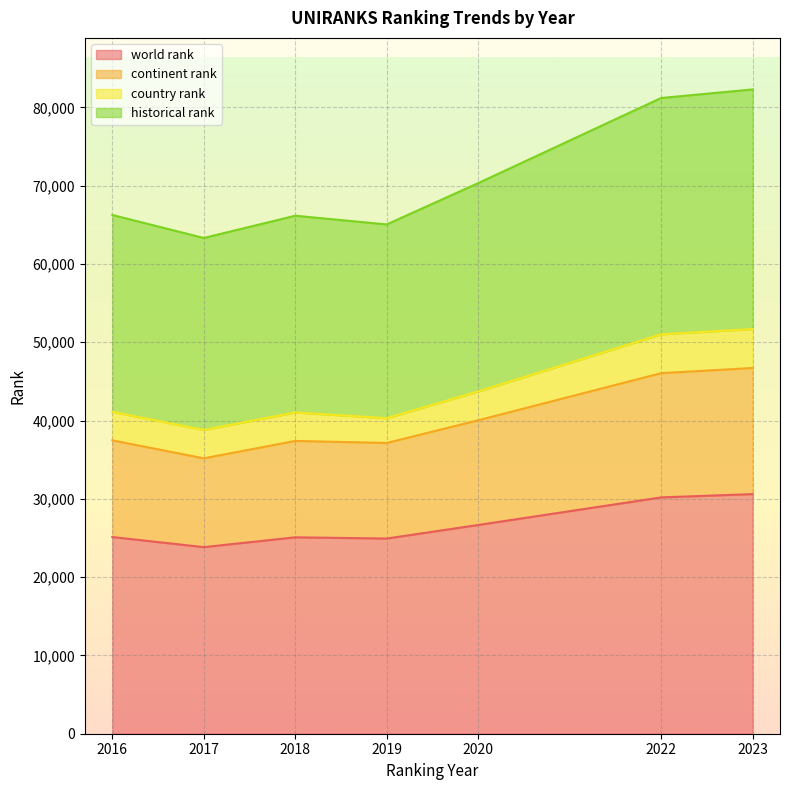

The value of world rank at 2022 is 30183.0. True or false?

True